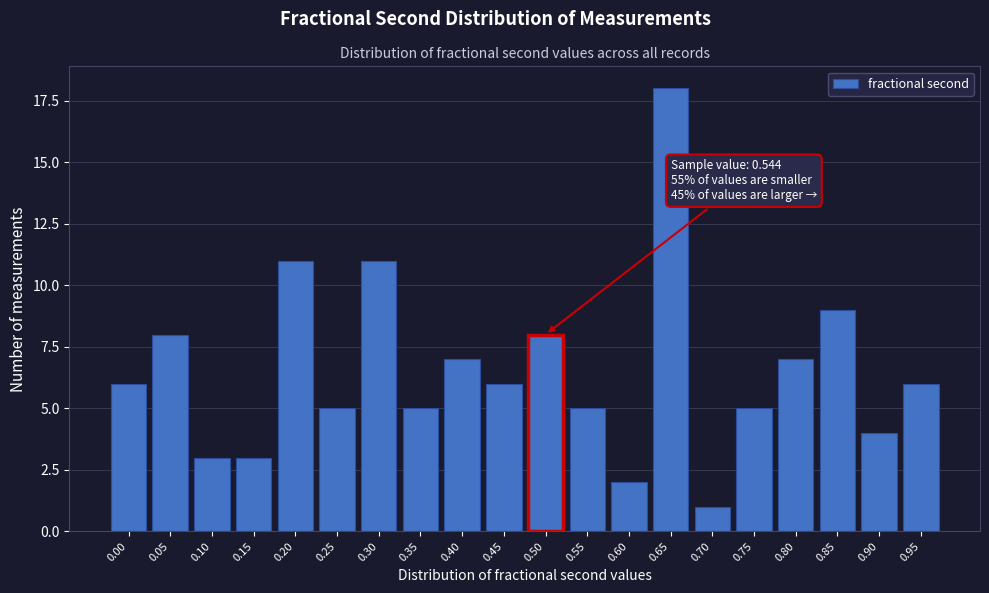

Reading right to left, transcribe all the data shown in this chart.

0.95=6	0.90=4	0.85=9	0.80=7	0.75=5	0.70=1	0.65=18	0.60=2	0.55=5	0.50=8	0.45=6	0.40=7	0.35=5	0.30=11	0.25=5	0.20=11	0.15=3	0.10=3	0.05=8	0.00=6